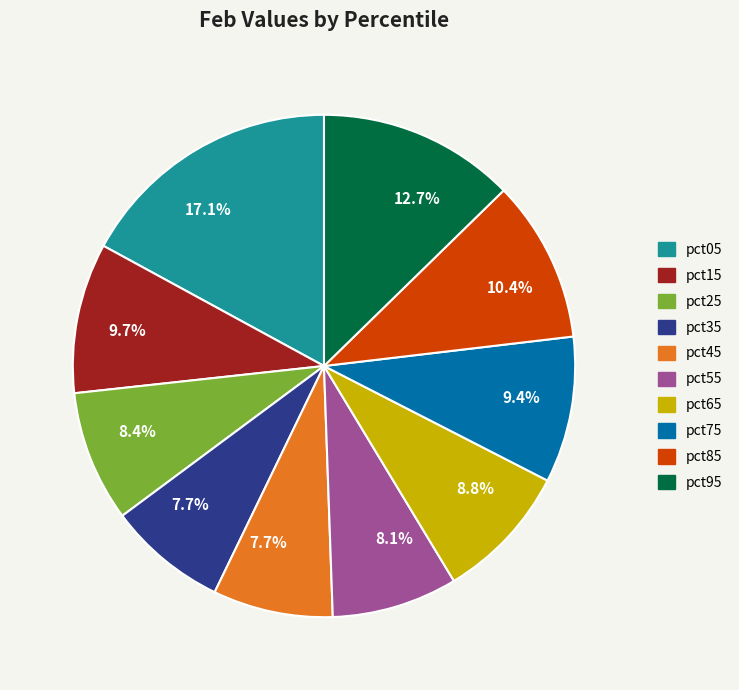

Is pct75 the majority of the pie?

No